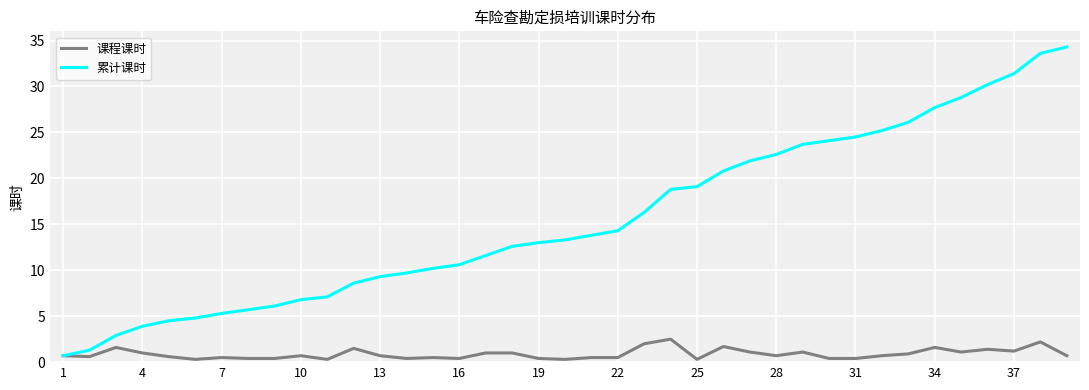

List the series in order of their peak value, lowest first.

课程课时, 累计课时